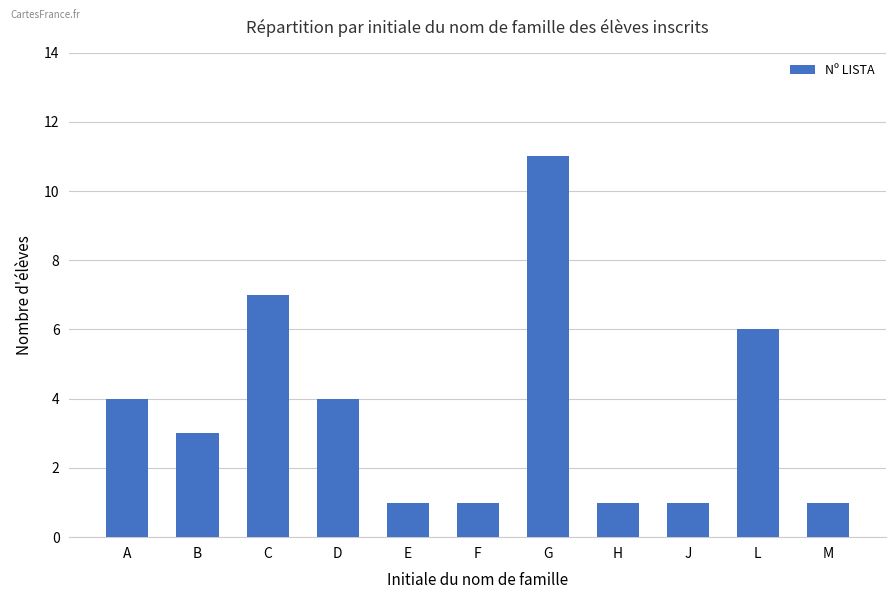

Are the bars horizontal?

No